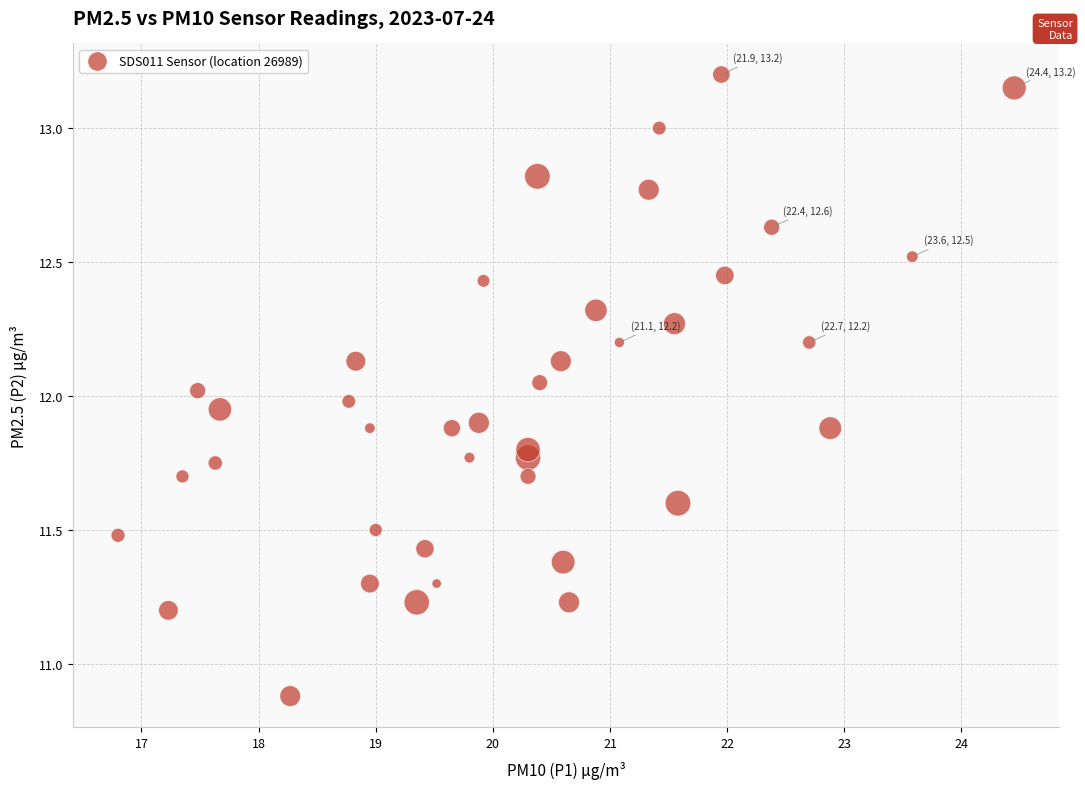

What is the range of X values (max minus min)?

7.6